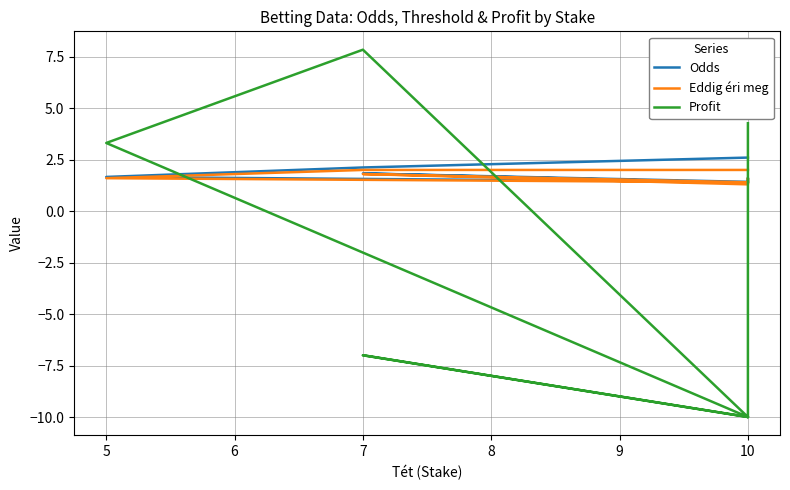

How many series are shown in this chart?

3